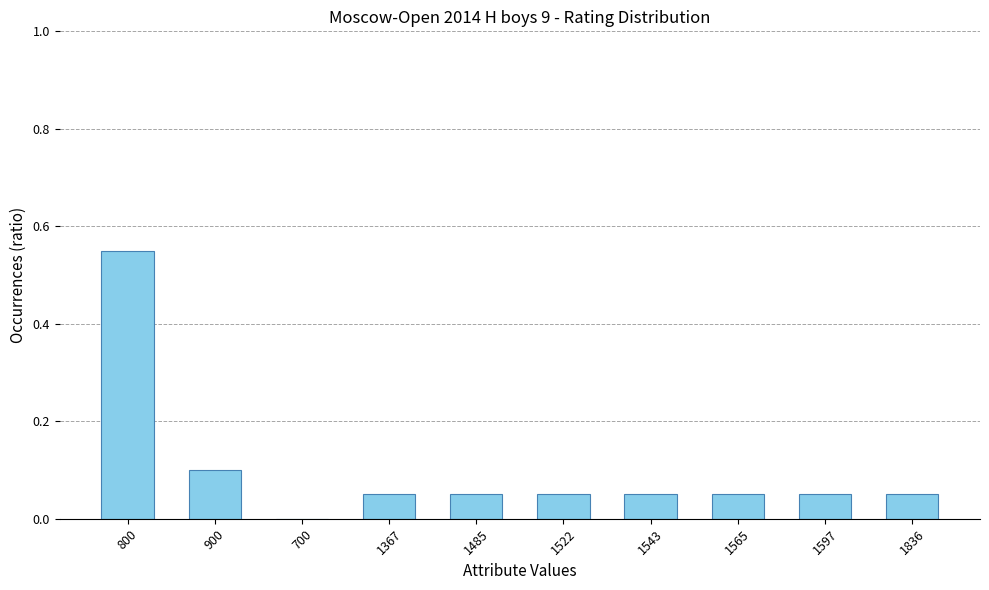

Which has a higher value, 800 or 1485?

800